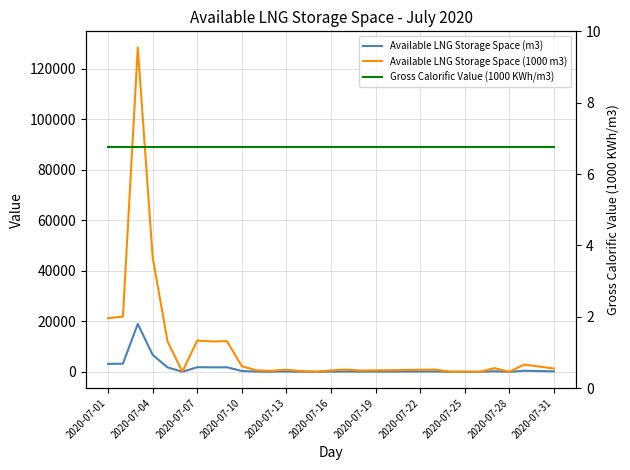

Which category has the lowest value in the Gross Calorific Value (1000 KWh/m3) series?

2020-07-01